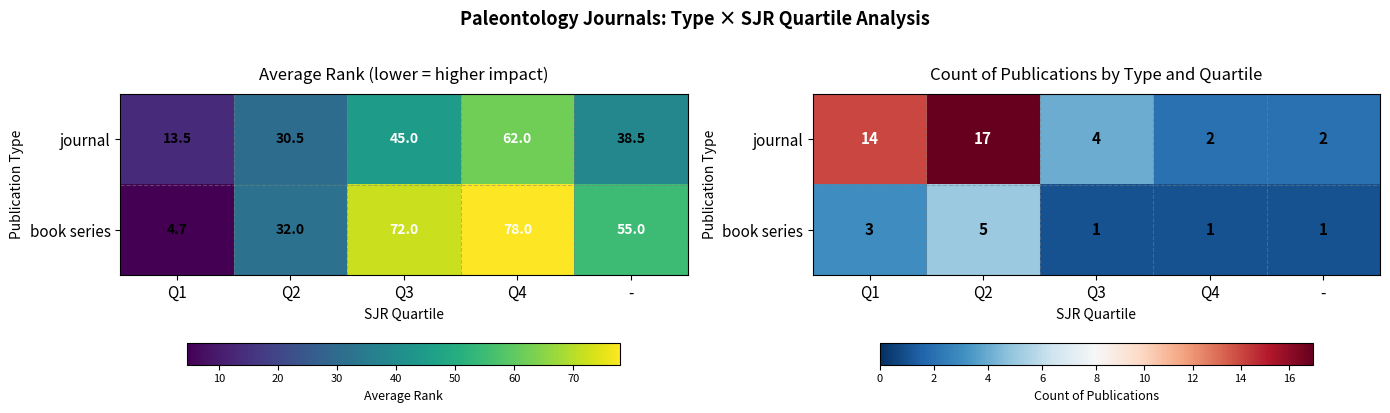

At how many categories does at least one series exceed 5?

2